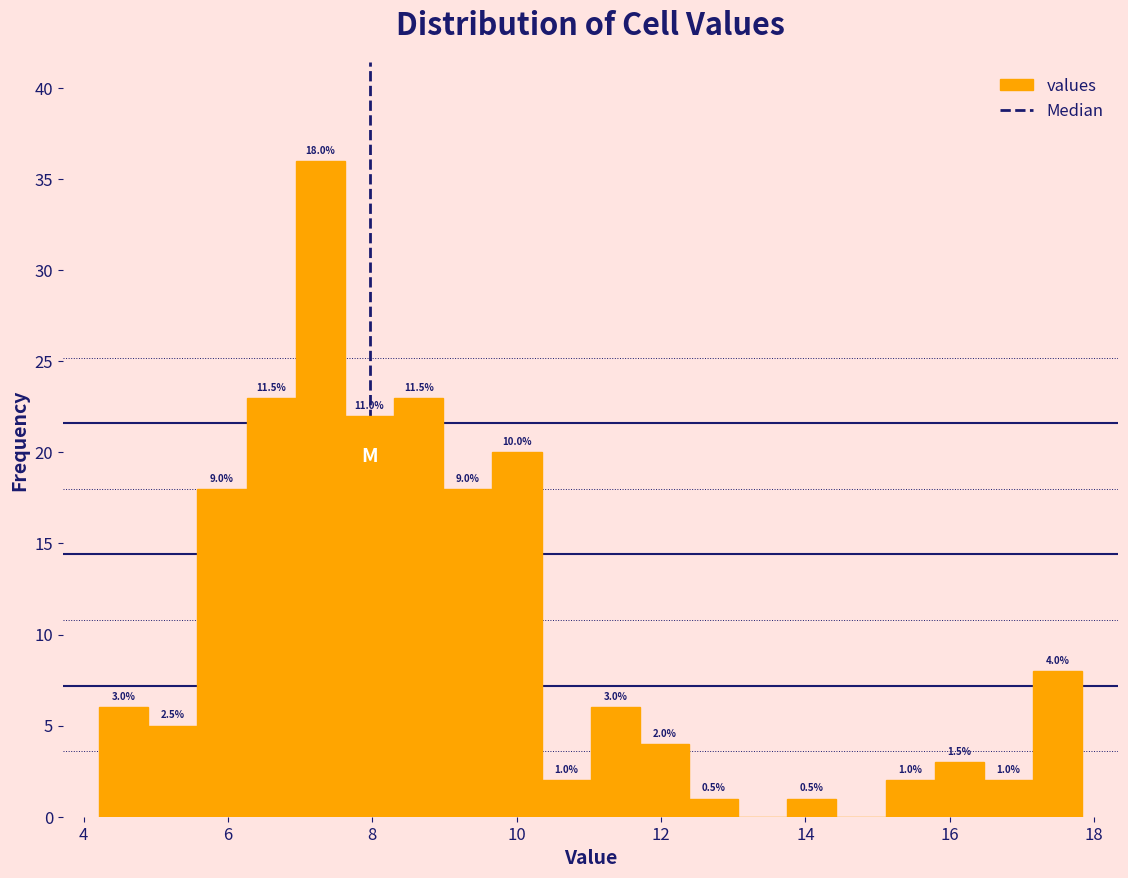

Read against the x-axis, roughly where is the centre of the tallest bar?

7.2